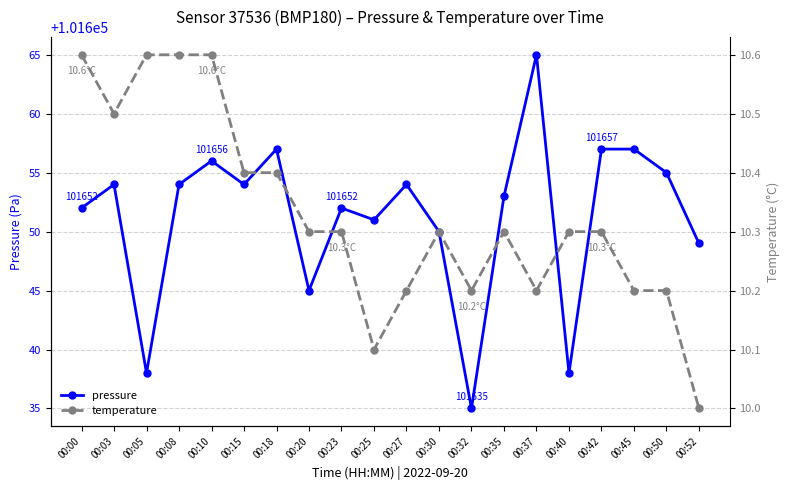

At which label is temperature closest to 10?

00:52